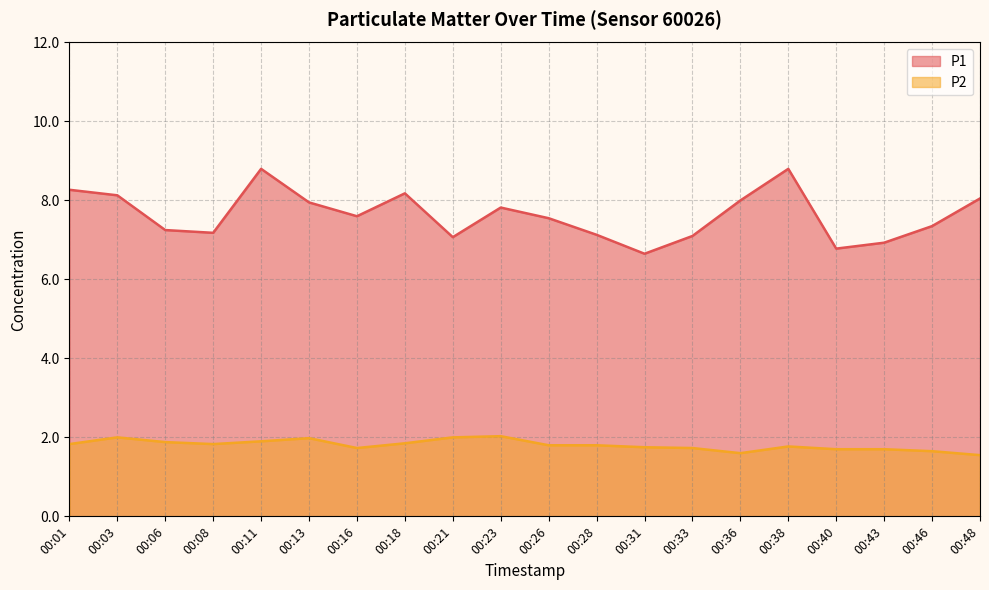

What is the sum of all P1 values?

152.6